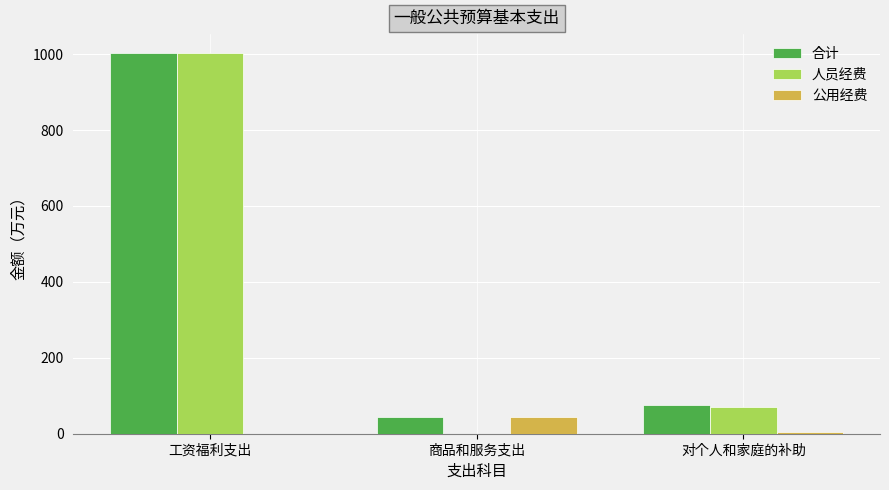

Which series has the largest total across all categories?

合计